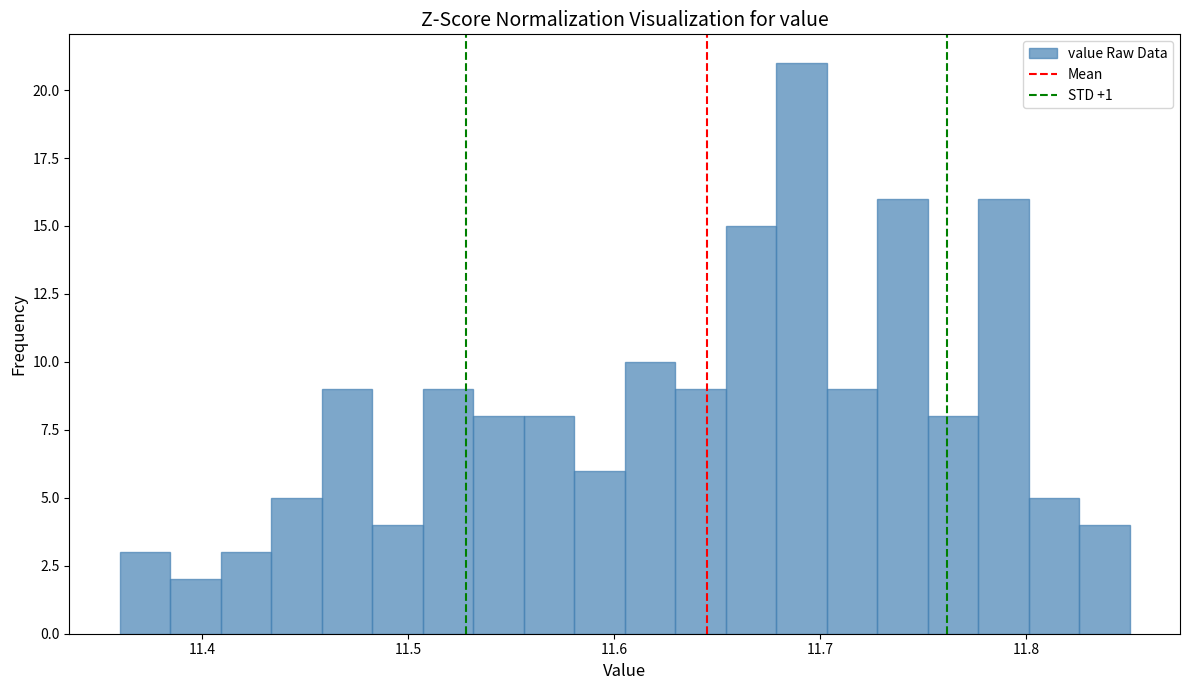

Around what value on the x-axis is the tallest bar? Give the approximate position of its centre, as read against the axis.

11.69